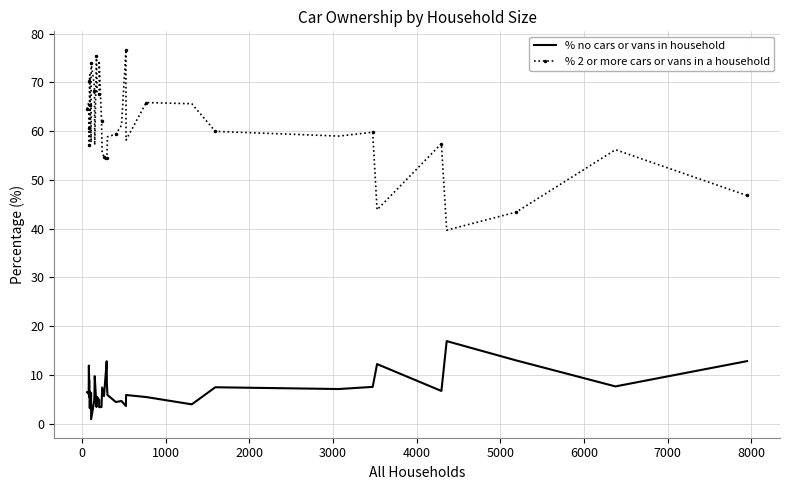

How many distinct data groups are displayed?

2